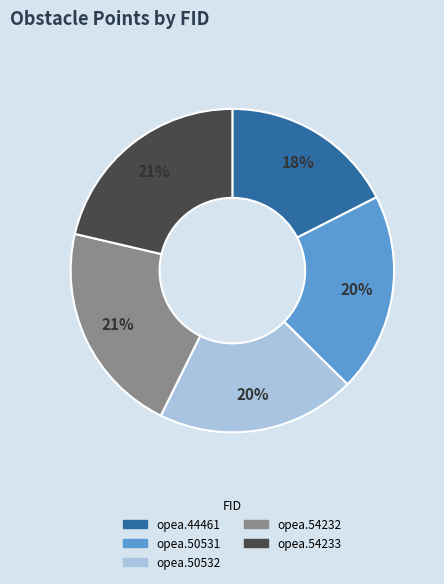

Combined, do opea.50531 and opea.44461 account for over 50%?

No